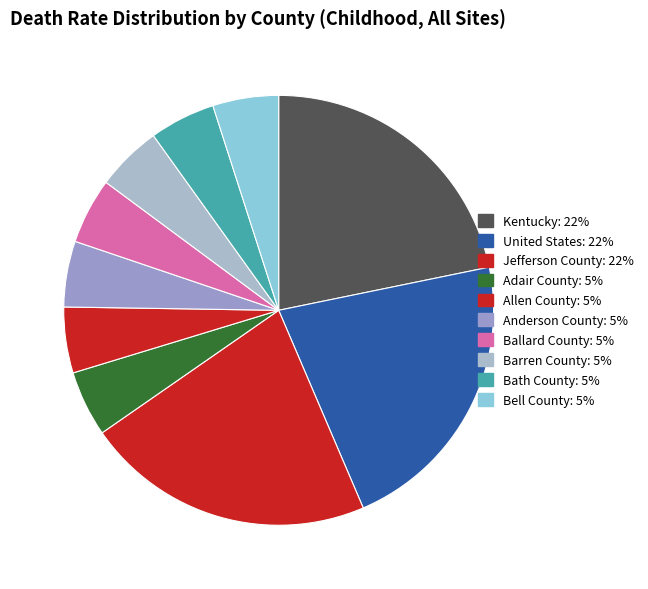

To the nearest percent, what is the average slice percentage?

10%